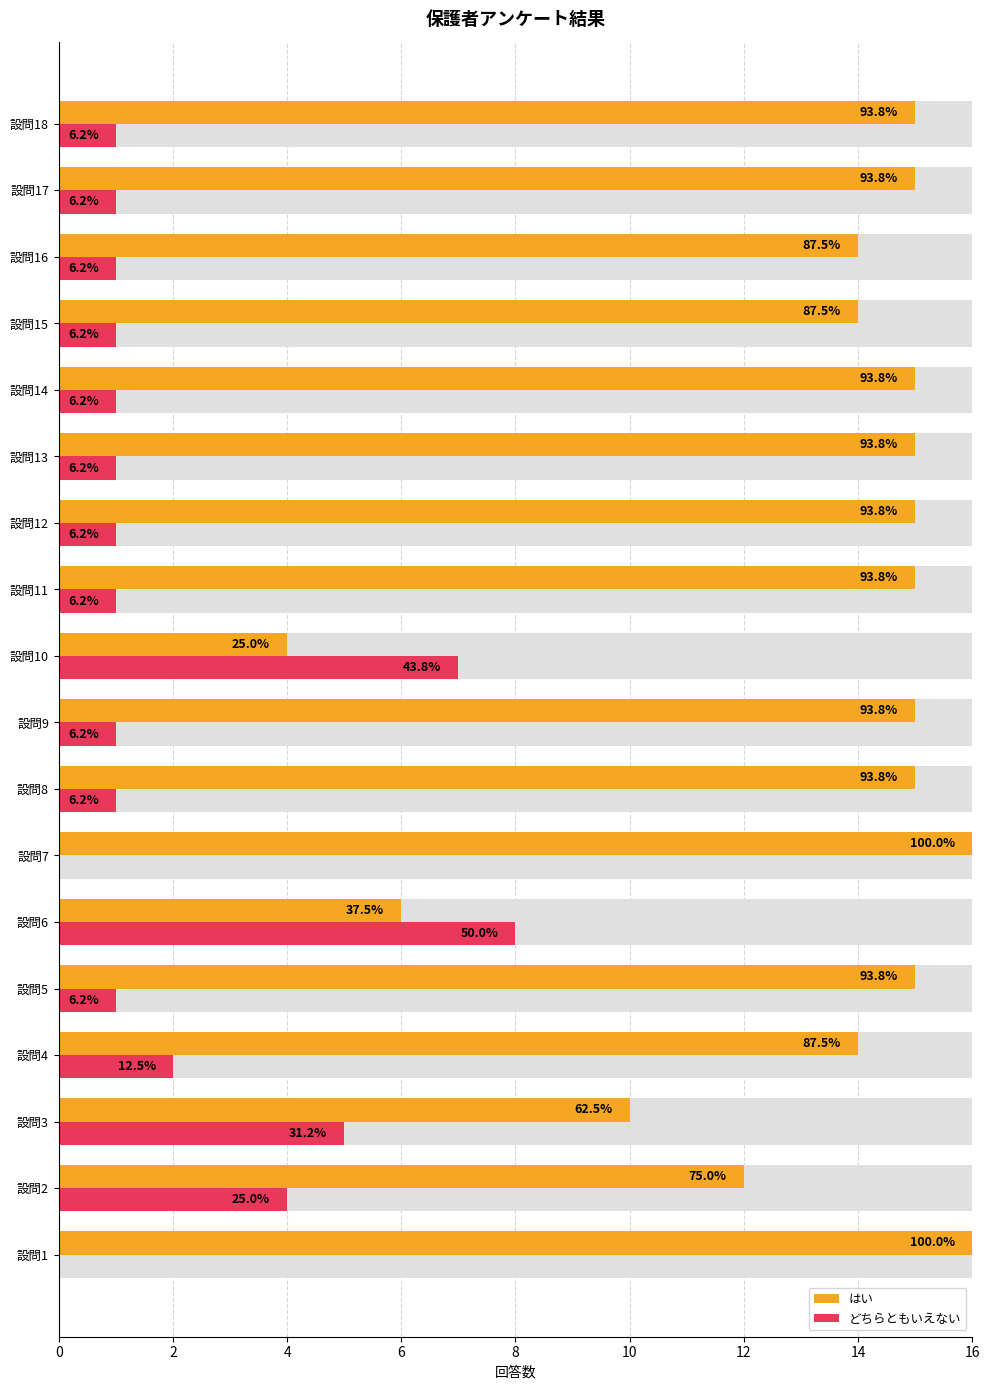

Where does the どちらともいえない series first go above 1?

設問2